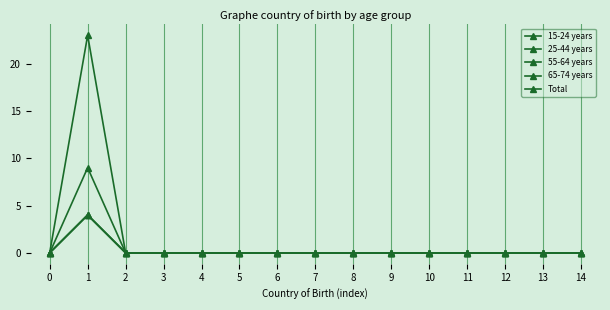

Is this an area chart (filled region under the line)?

No